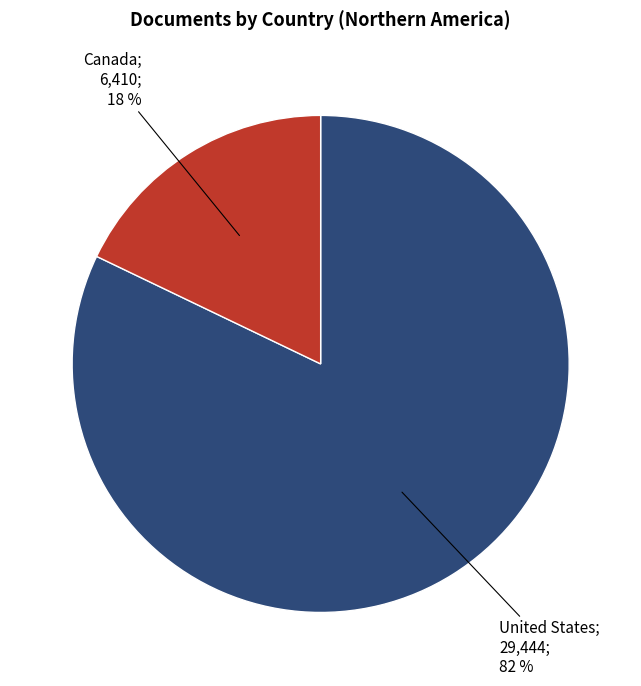

Does any single category account for the majority?

Yes